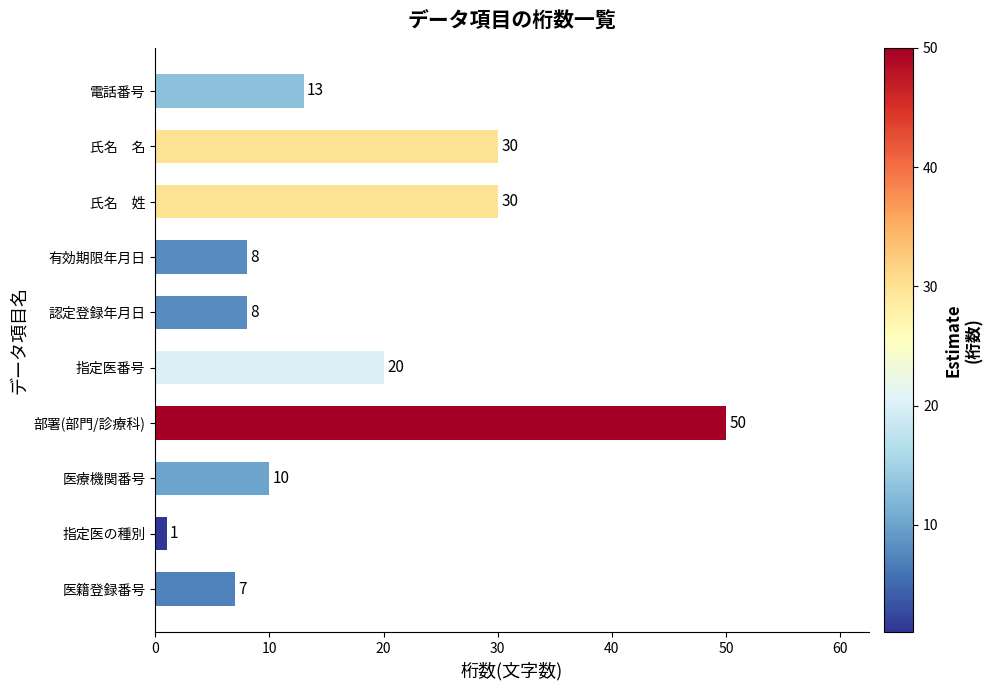

Where is the data nearest to the value 25?

指定医番号